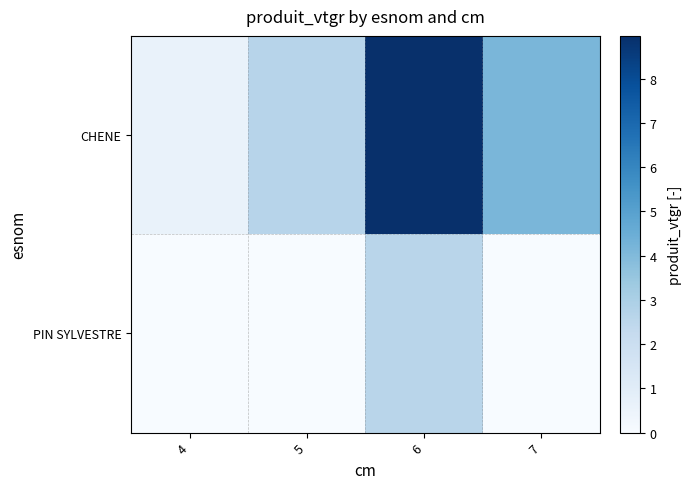

At 7, list the series in order from smallest to largest.

PIN SYLVESTRE, CHENE